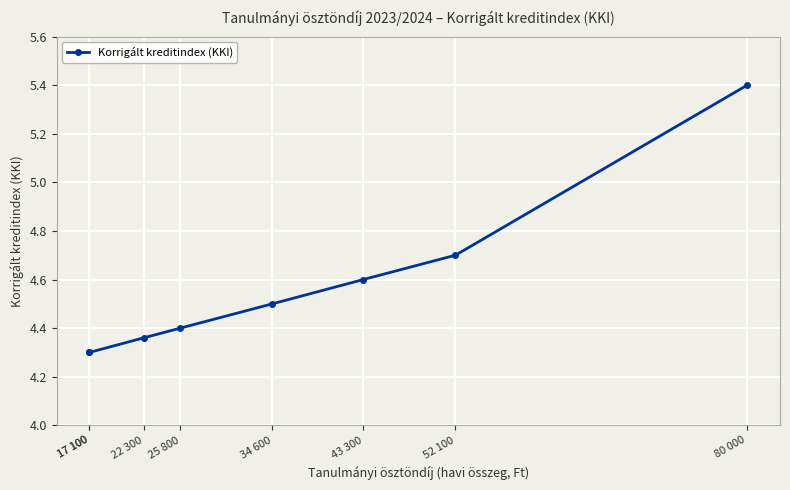

What is the minimum value shown in the chart?

4.3